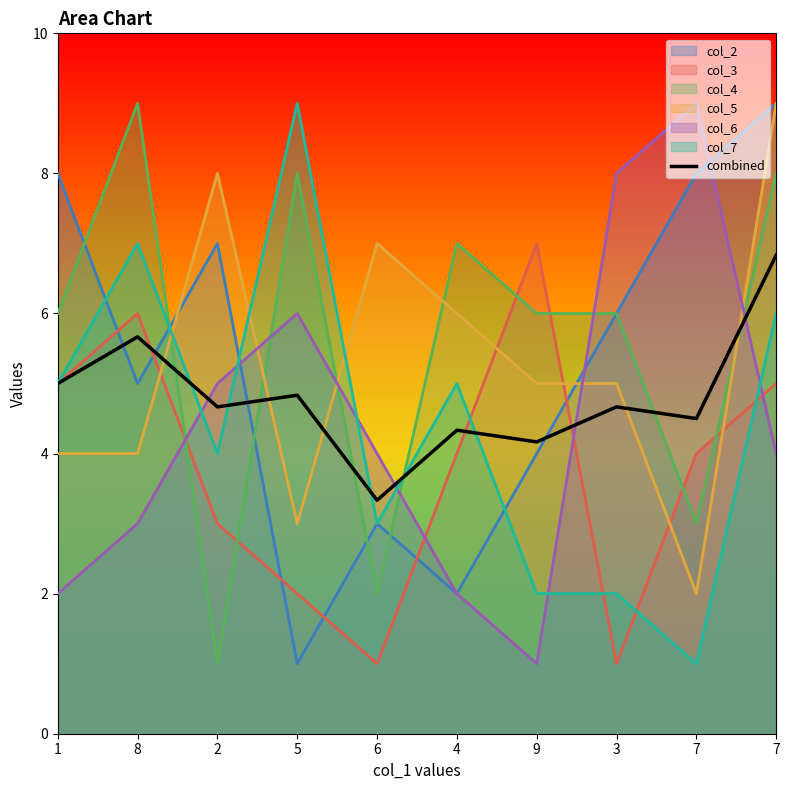

What is the change in value from 8 to 4?

-1.3